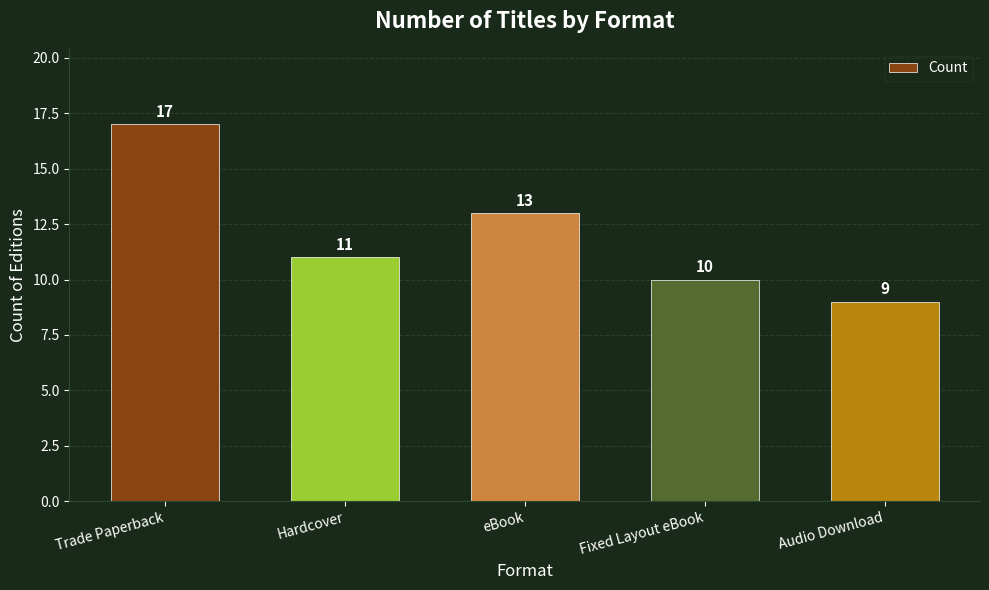

What is the label of the 5th bar from the right?

Trade Paperback